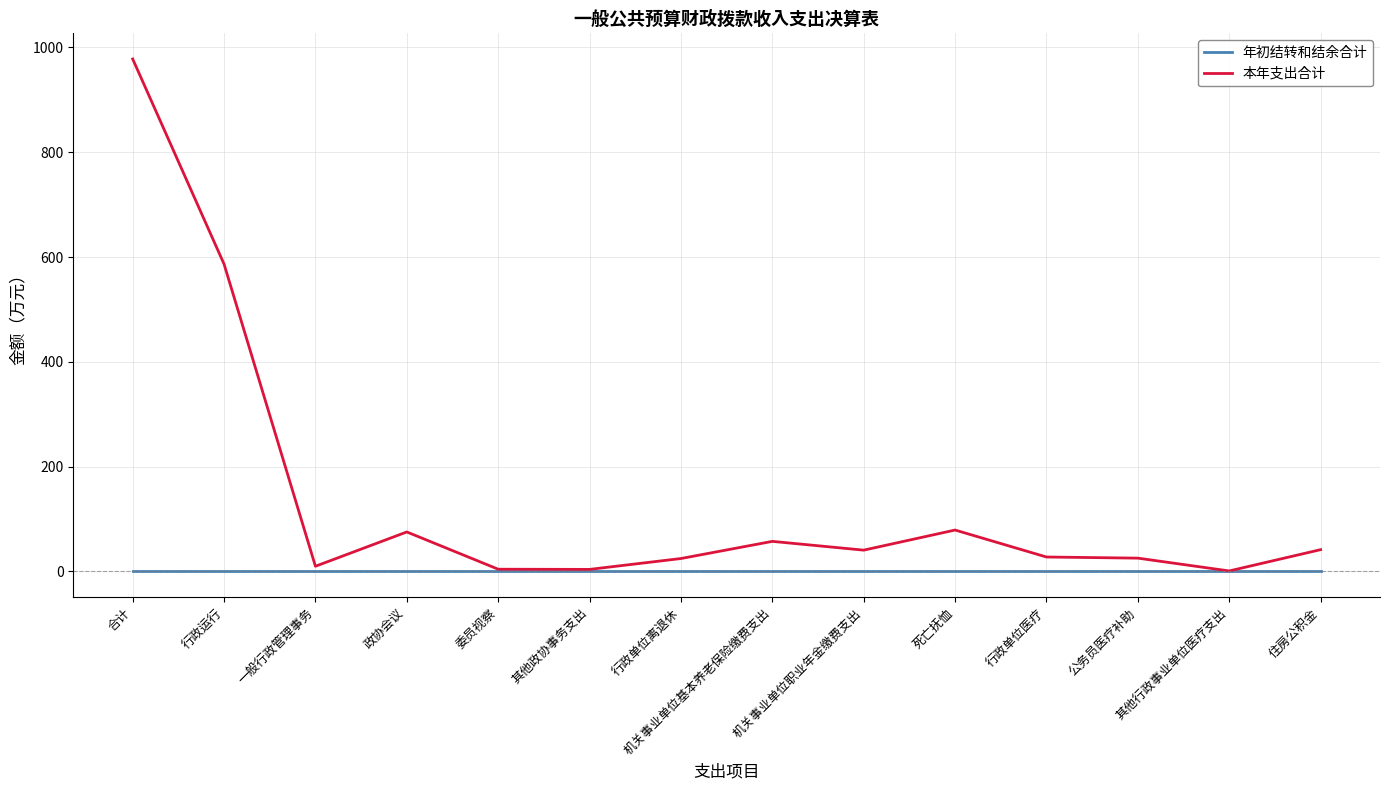

True or false: 年初结转和结余合计 has a value of 0.0 at 住房公积金.

True